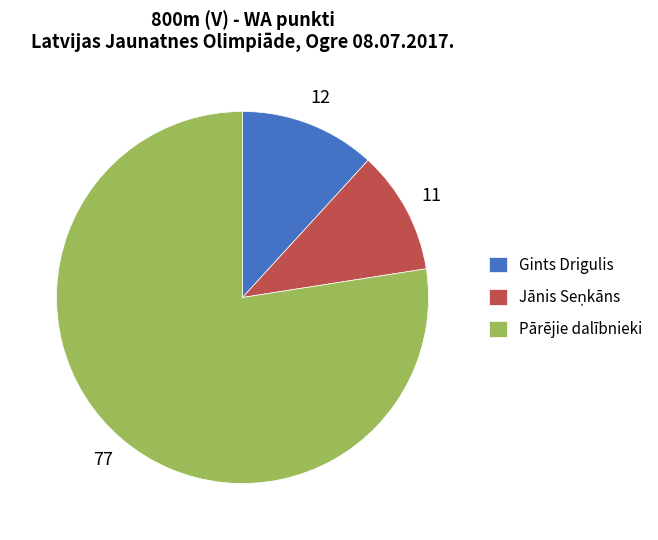

Is it true that Gints Drigulis is 22% of the pie?

False